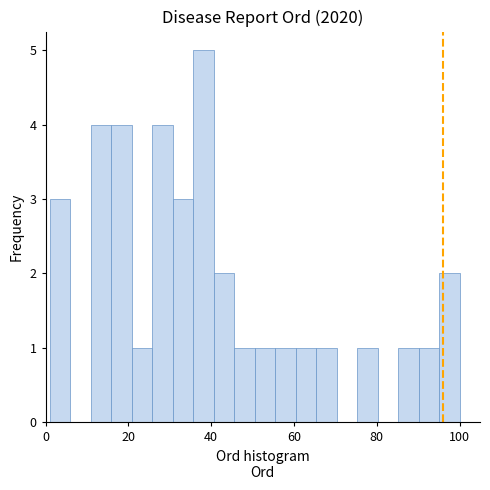

Around what value on the x-axis is the tallest bar? Give the approximate position of its centre, as read against the axis.

38